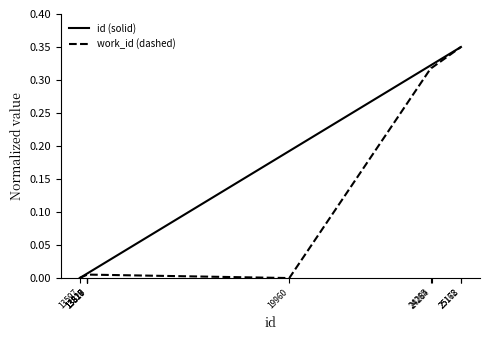

The id (solid) series shows -0.2 at 13597. True or false?

False